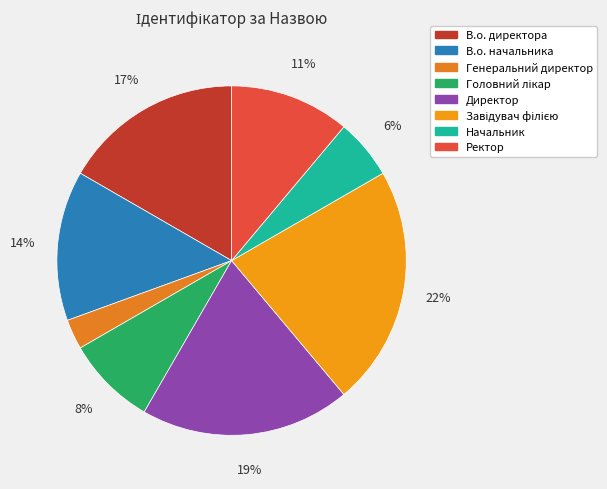

To the nearest percent, what is the difference between the largest and smallest slice percentages?

19%